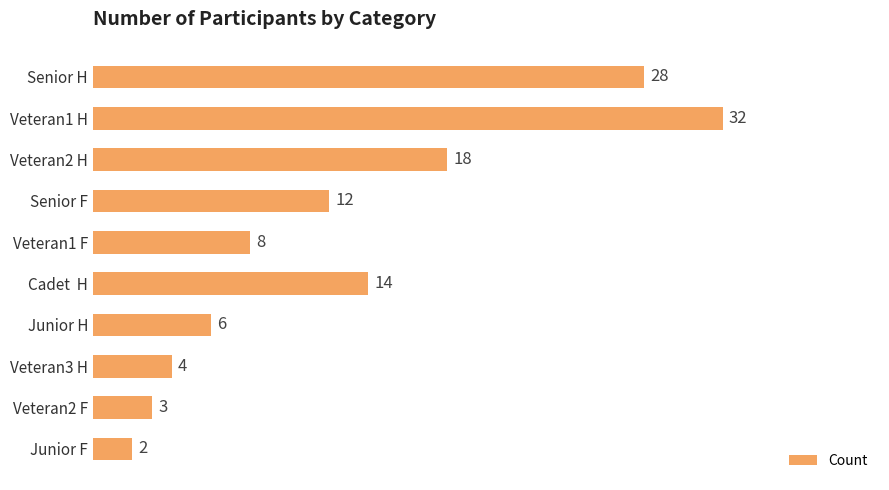

Which has a higher value, Veteran3 H or Veteran1 F?

Veteran1 F